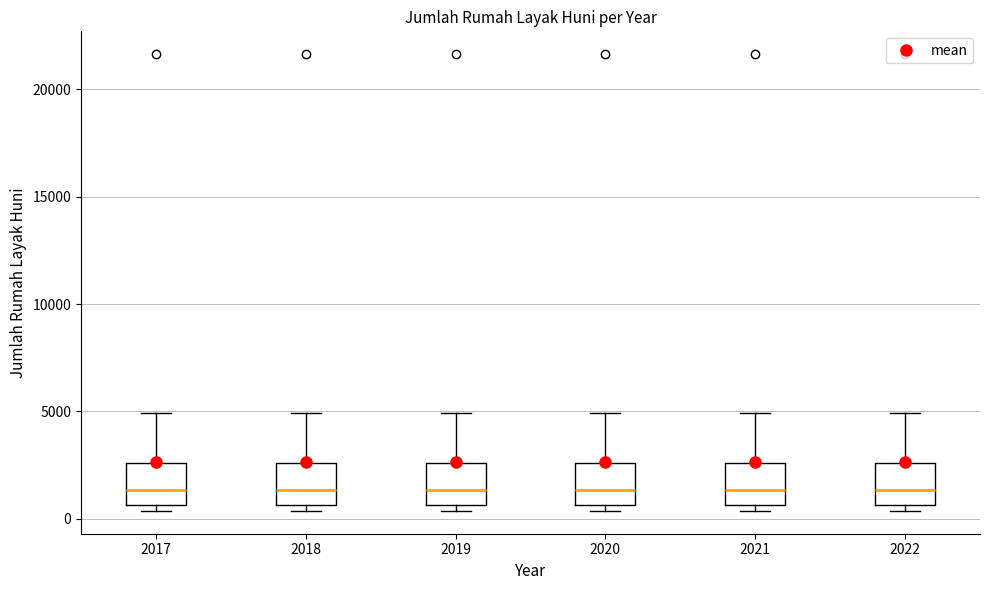

Reading left to right, read every box against the y-axis: the position of its median line, the range the box covers, and the ends of its whiskers. The values are not printed on the chart, so give them approximately, as read against the axis.

2017: median 1500, box 500 to 2500, whiskers 500 (just below the box's lower edge) to 5000
2018: median 1500, box 500 to 2500, whiskers 500 (just below the box's lower edge) to 5000
2019: median 1500, box 500 to 2500, whiskers 500 (just below the box's lower edge) to 5000
2020: median 1500, box 500 to 2500, whiskers 500 (just below the box's lower edge) to 5000
2021: median 1500, box 500 to 2500, whiskers 500 (just below the box's lower edge) to 5000
2022: median 1500, box 500 to 2500, whiskers 500 (just below the box's lower edge) to 5000